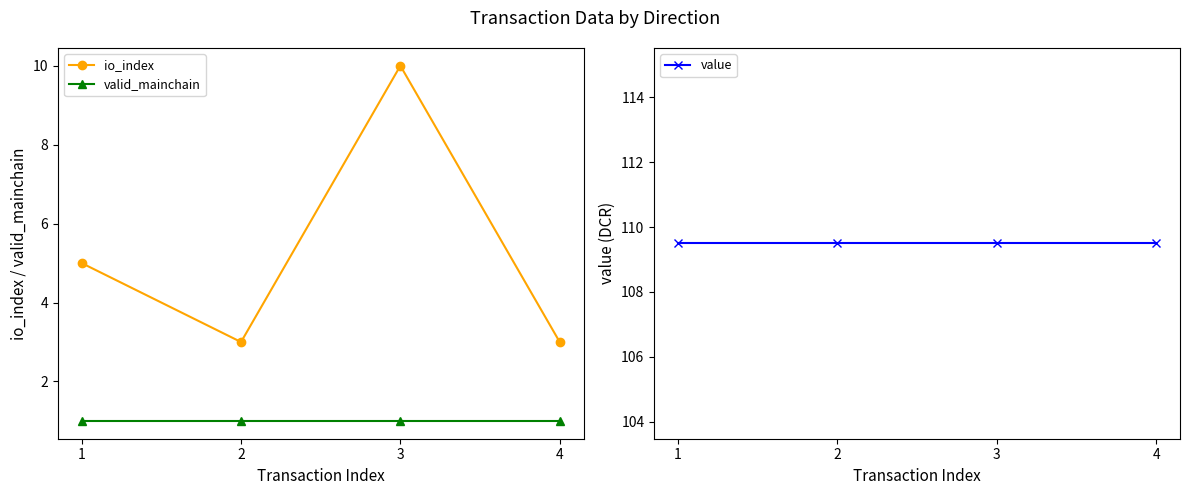

Where does the io_index series first go above 5?

3